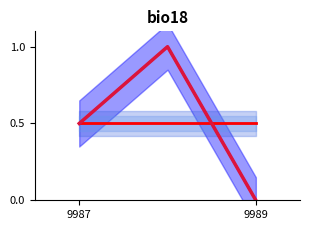

Is it true that the value at 9989 is 0.4?

False